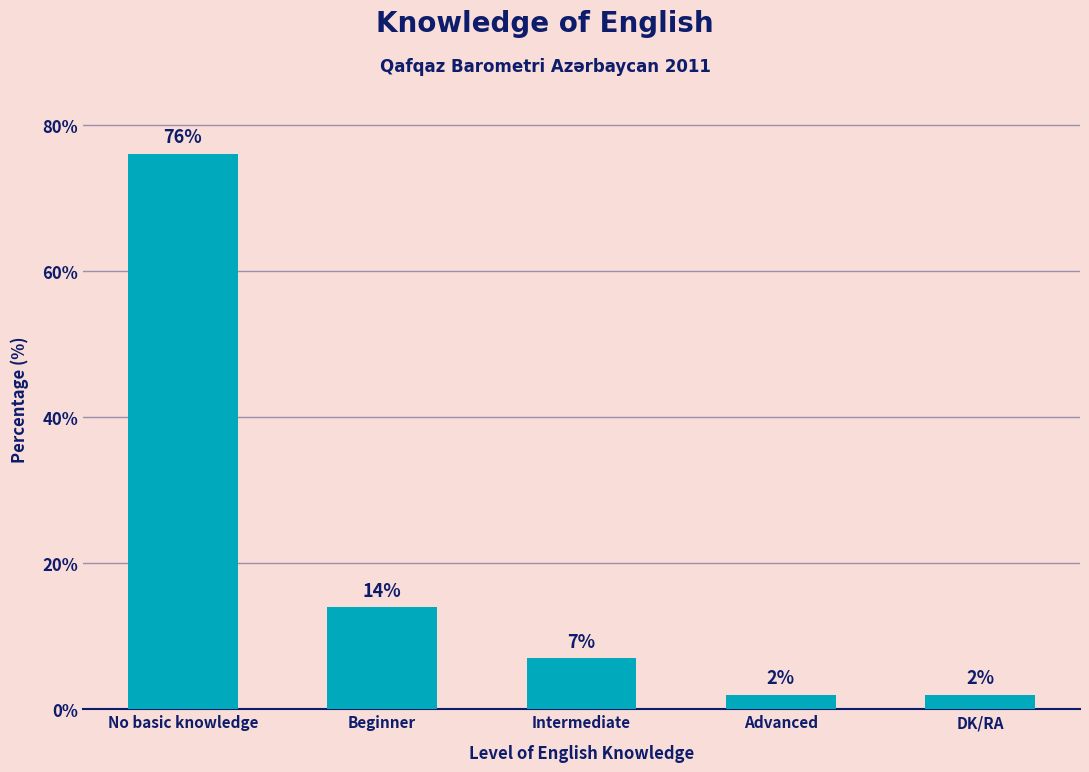

What is the value of the 1st bar from the left?

76